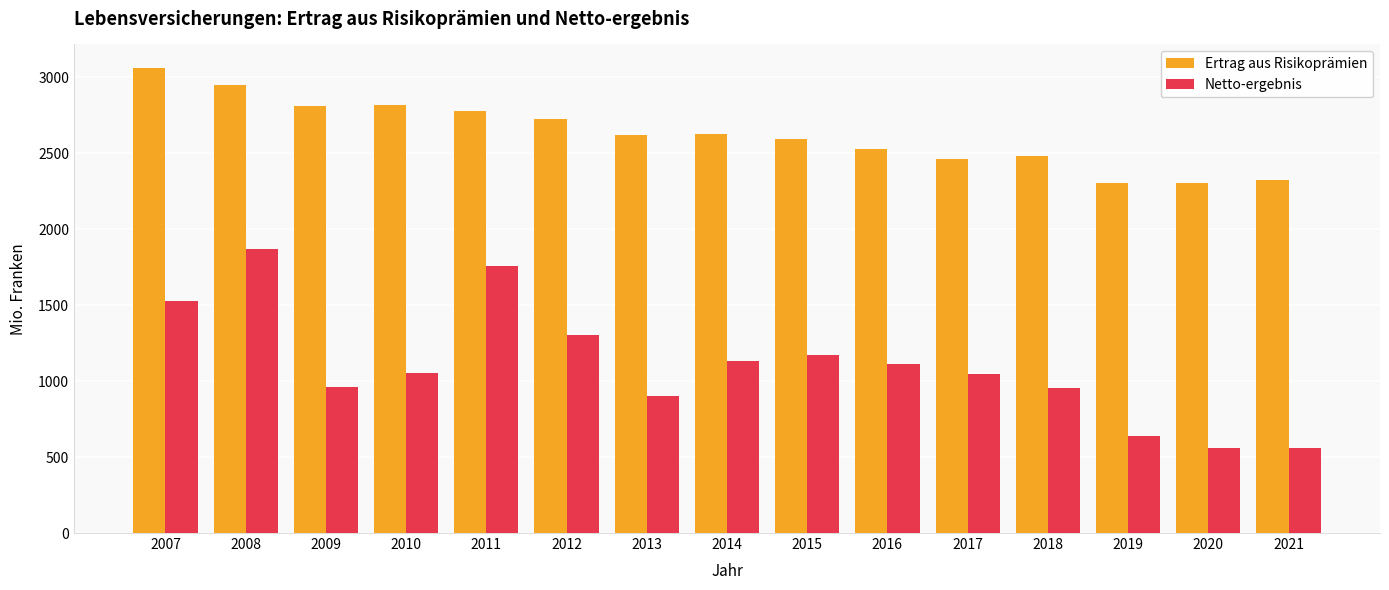

What is the spread (max minus min) of values at 2012?

1422